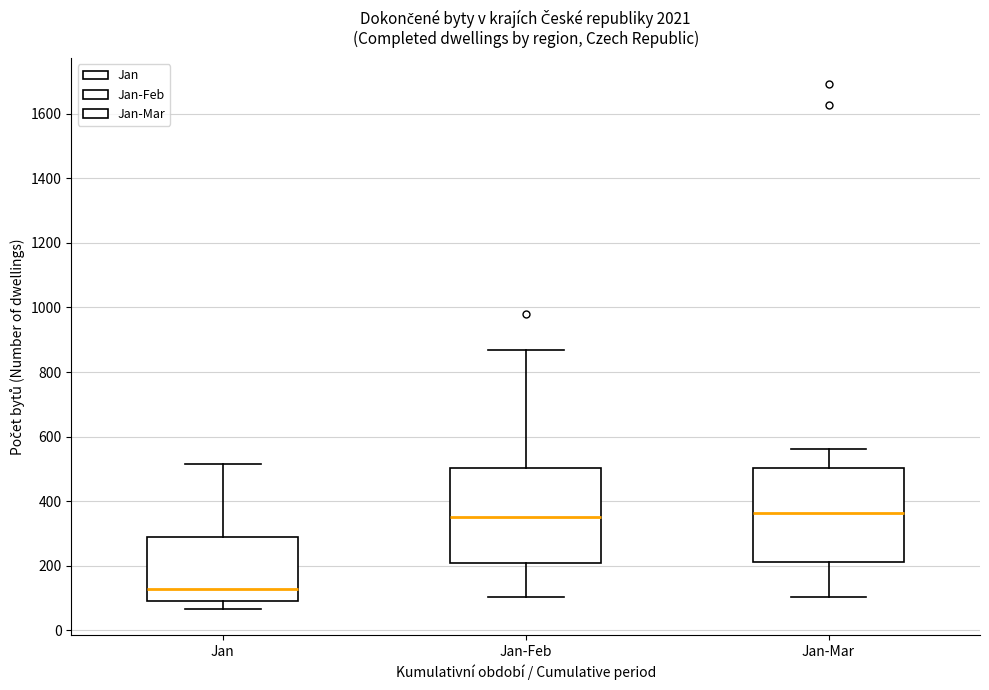

Reading left to right, read every box against the y-axis: the position of its median line, the range the box covers, and the ends of its whiskers. The values are not printed on the chart, so give them approximately, as read against the axis.

Jan: median 120, box 80 to 280, whiskers 60 to 520
Jan-Feb: median 360, box 220 to 500, whiskers 100 to 860
Jan-Mar: median 360, box 220 to 500, whiskers 100 to 560